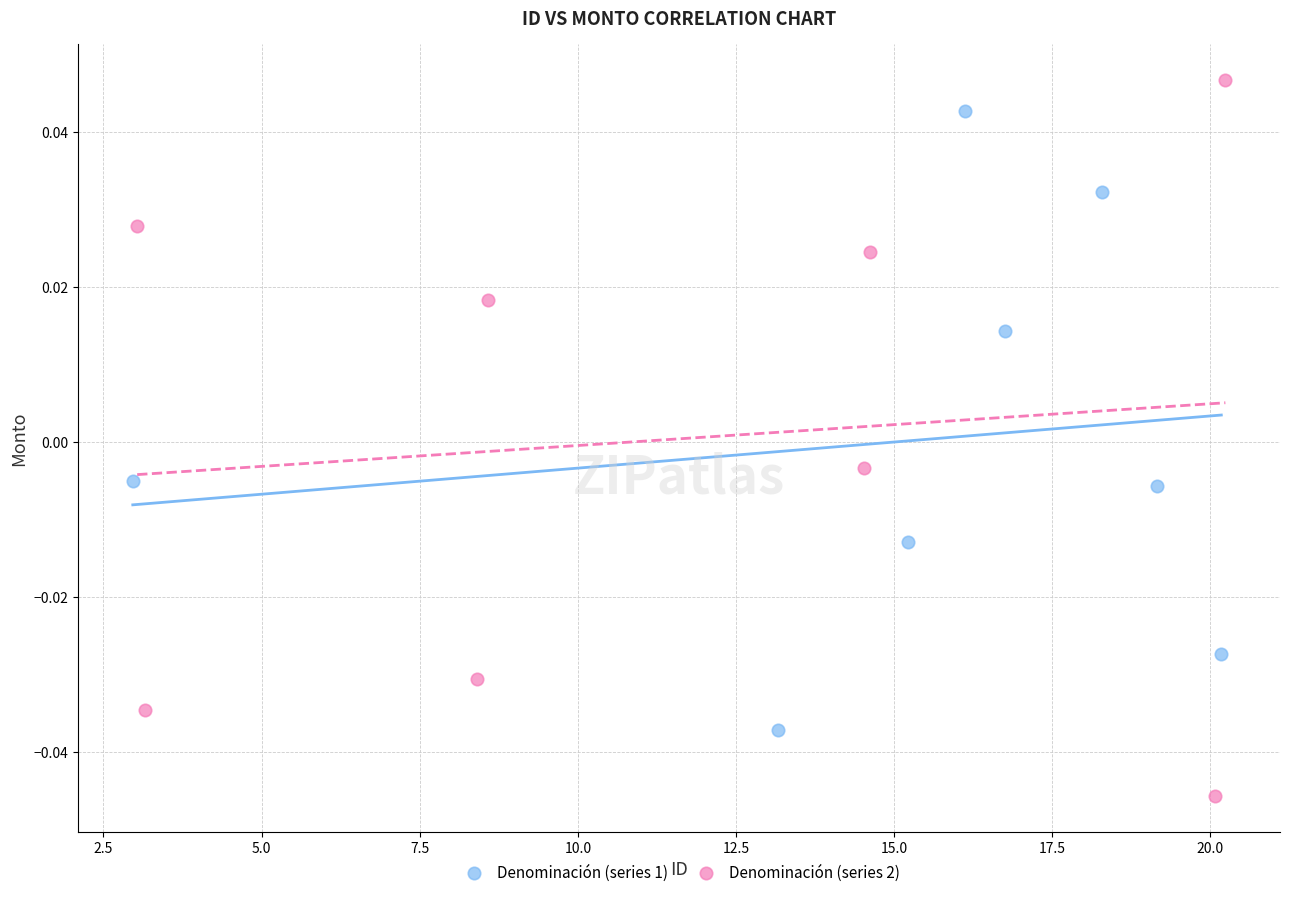

Which series contains the highest Y value?

Denominación (series 2)